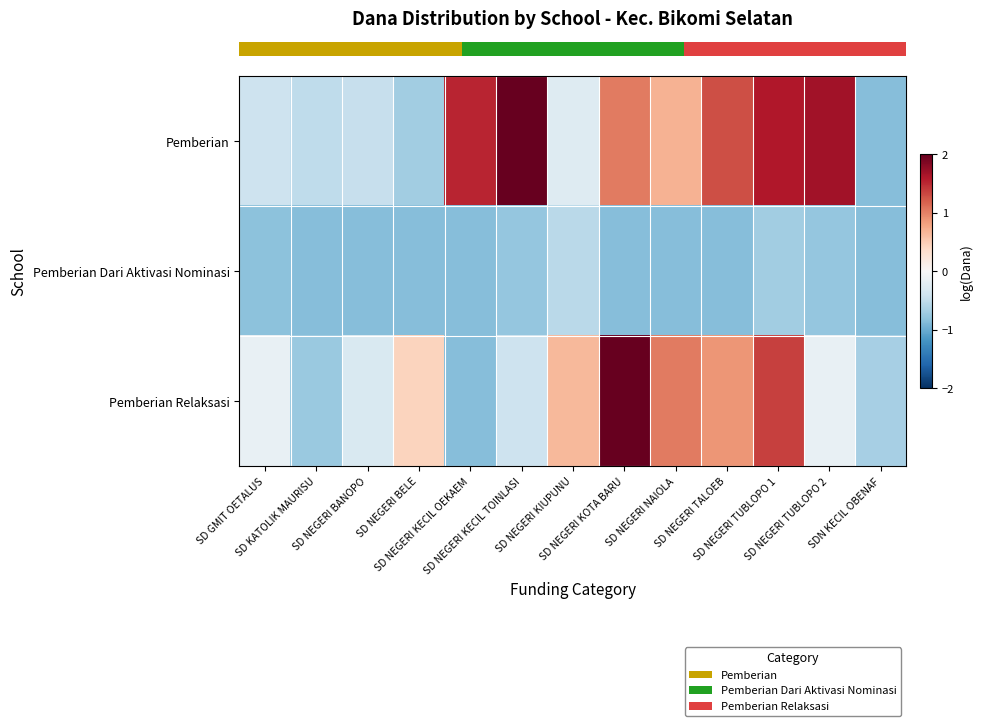

Count the number of data series in this chart.

3